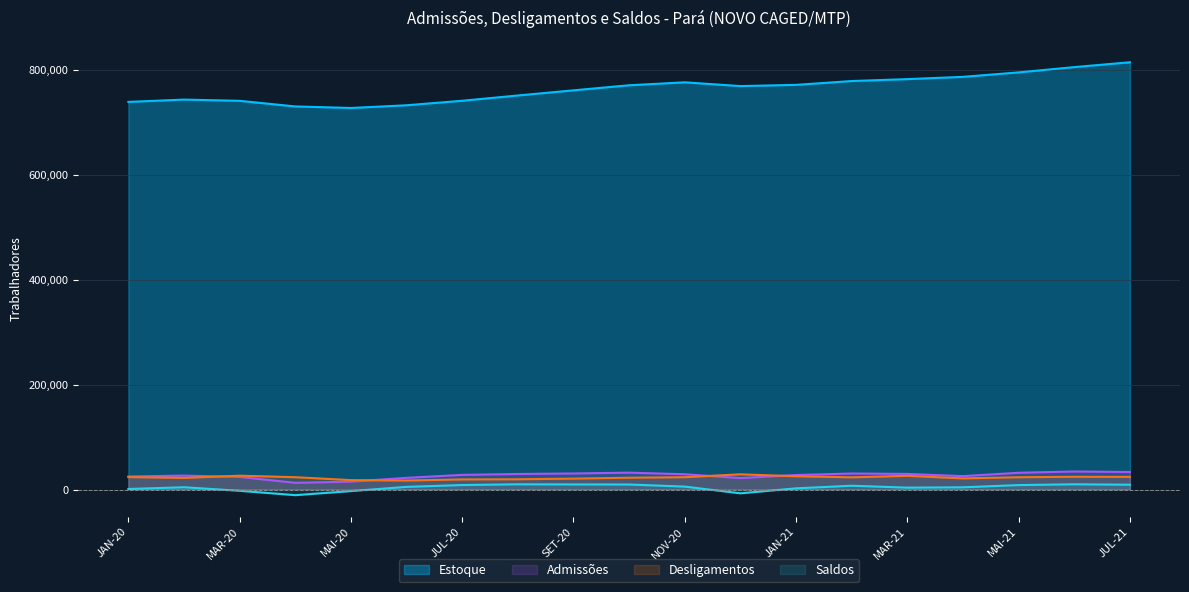

Which series has the largest total across all categories?

Estoque